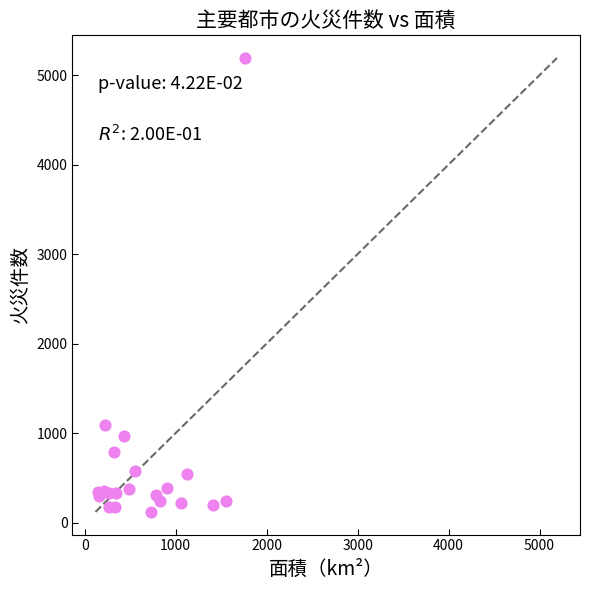

What Y value in the scatter plot is closest to 2655?

1091